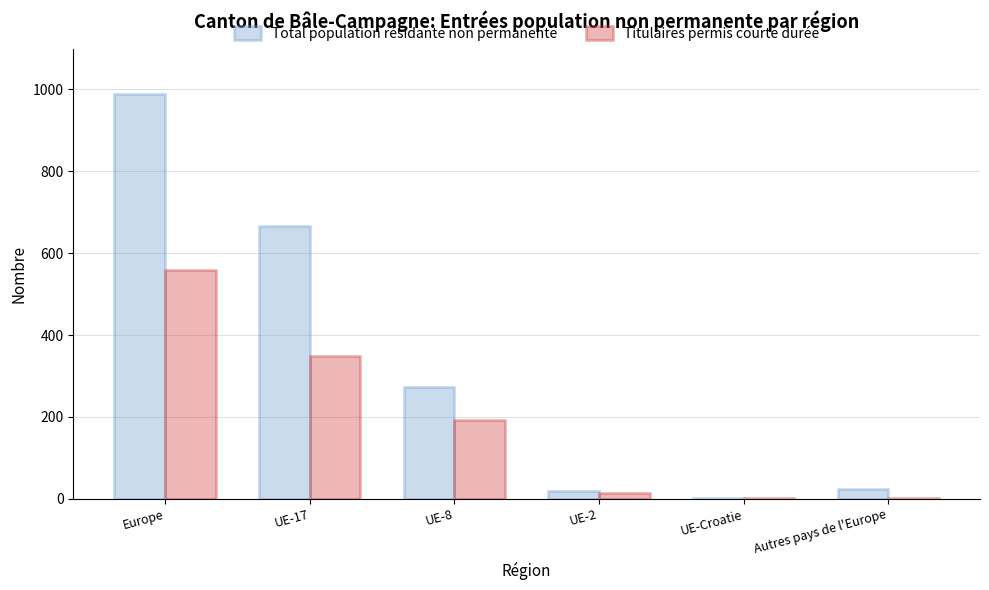

Count the number of data series in this chart.

2